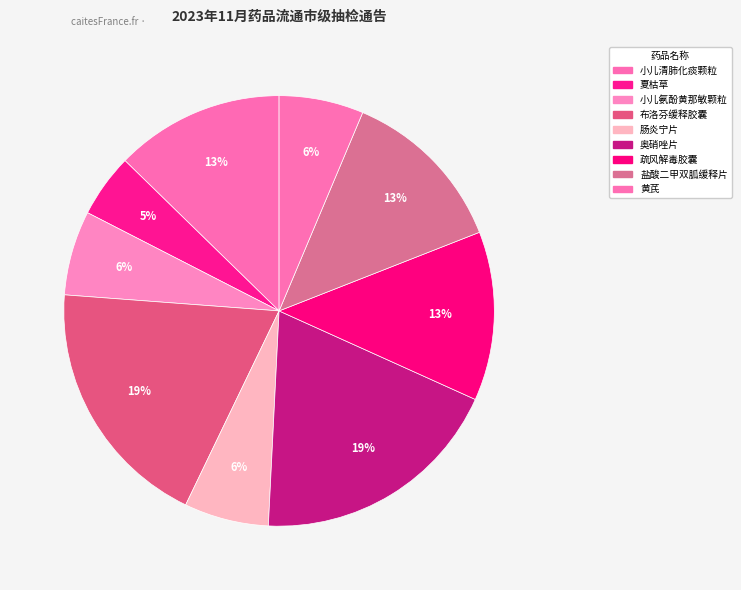

Count the number of slices in the pie.

9